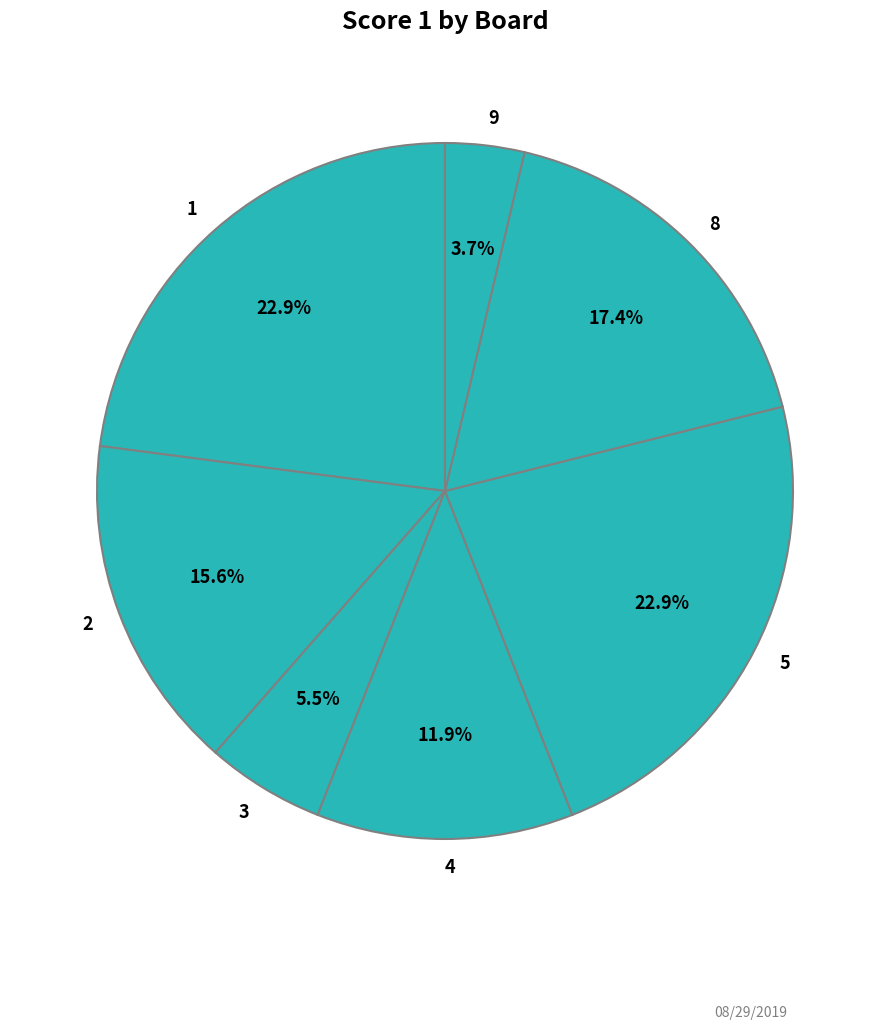

True or false: 1 accounts for 23% of the total.

True